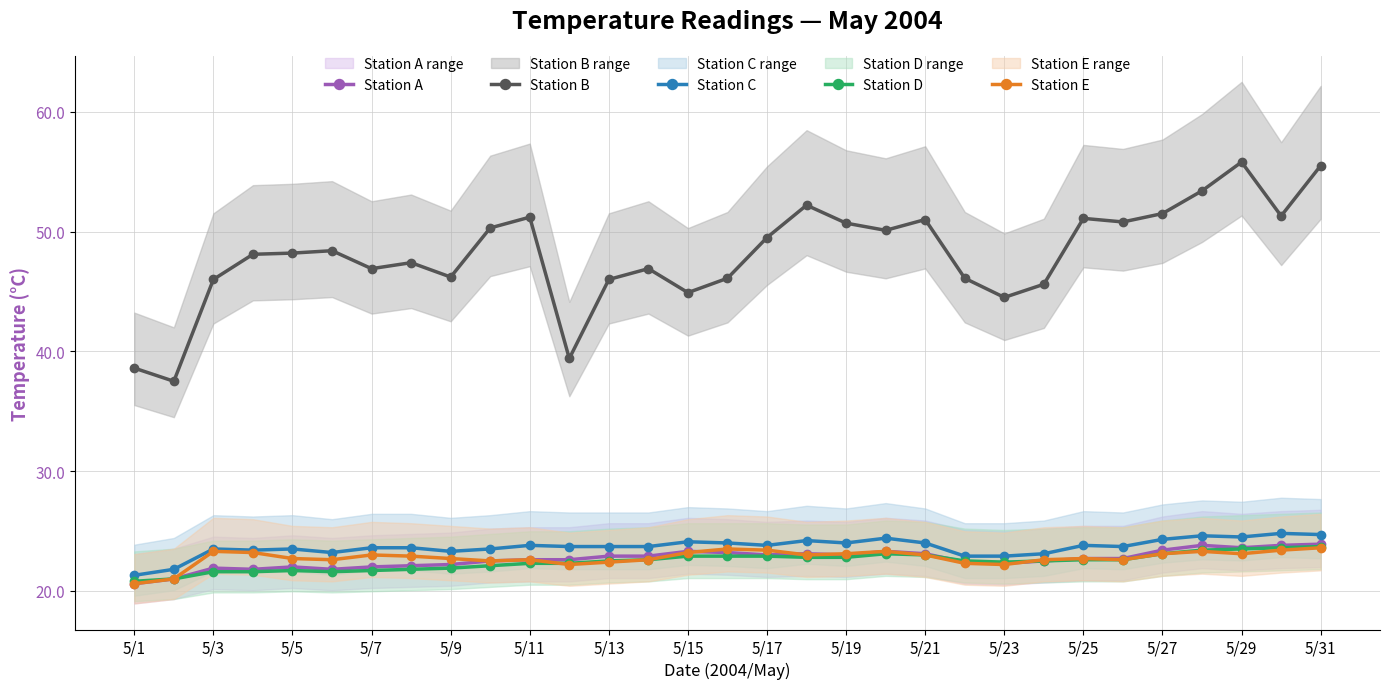

True or false: Station E has a value of 5.4 at 5/19.

False